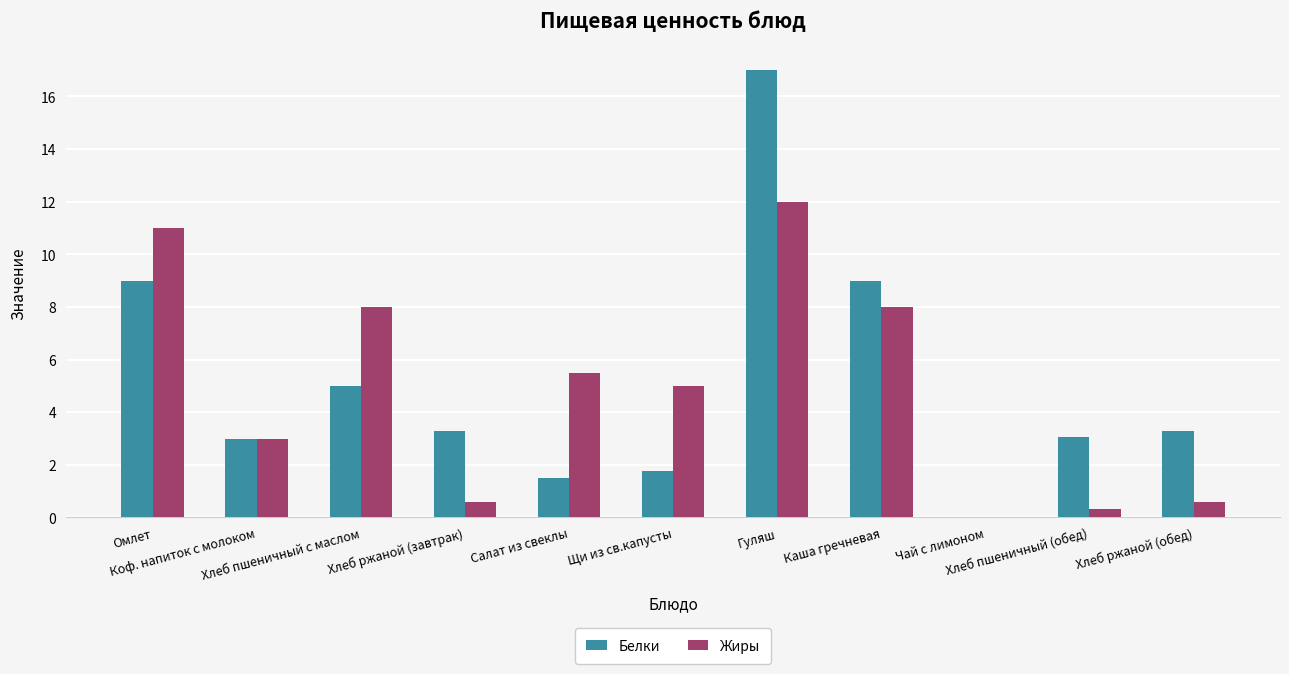

True or false: Жиры has a value of 12.0 at Гуляш.

True